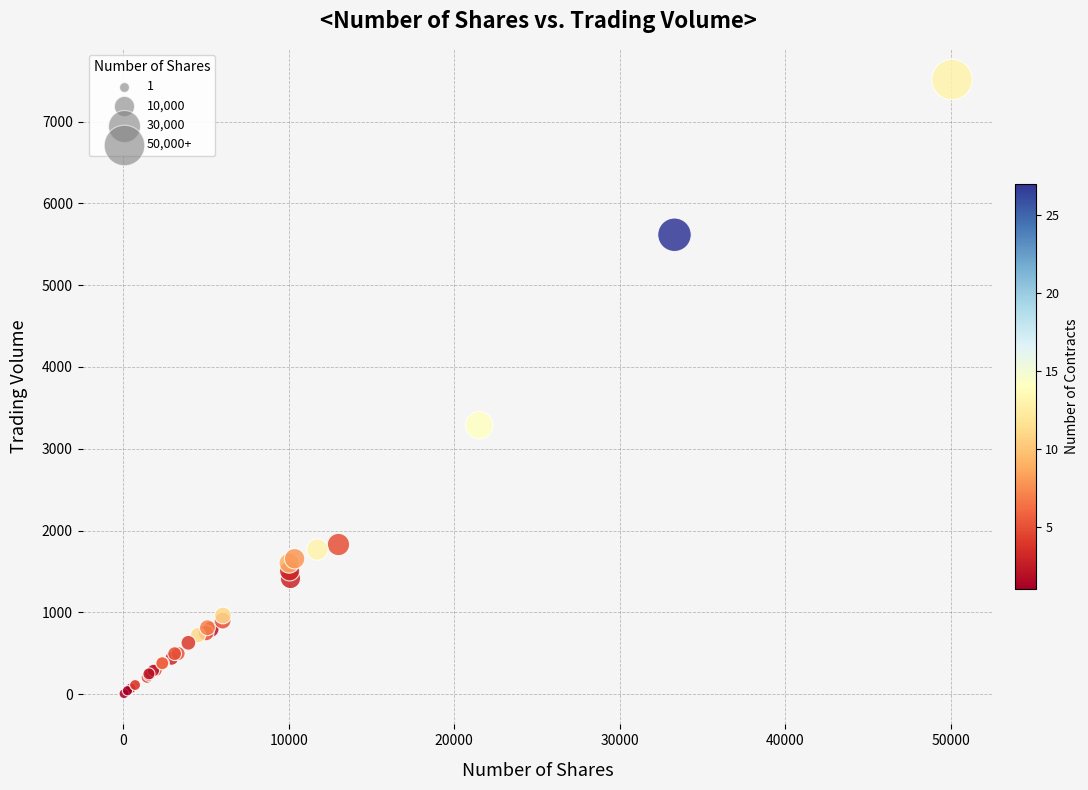

What Y value in the scatter plot is closest to 3760?

3288